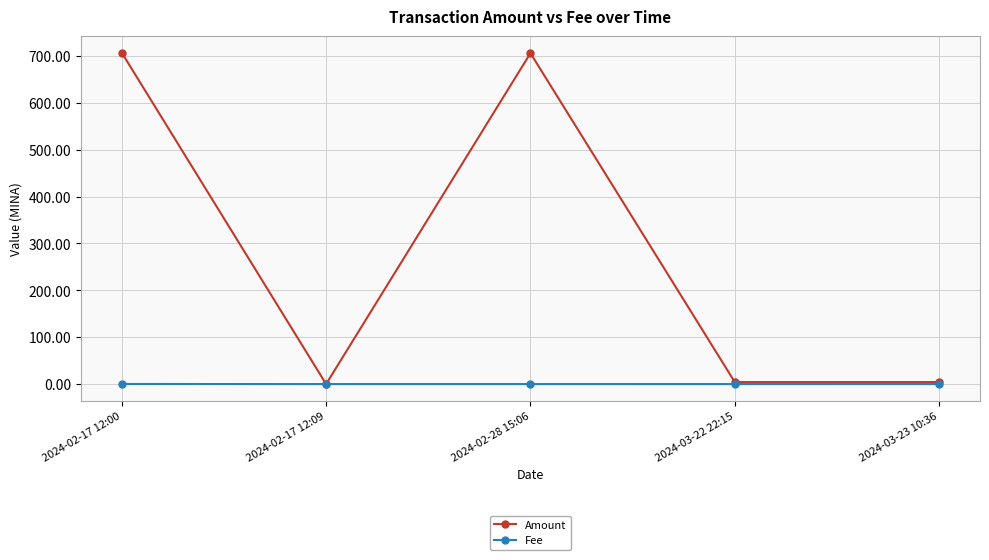

What is the value of the Amount point at the 1st from the left?

706.7